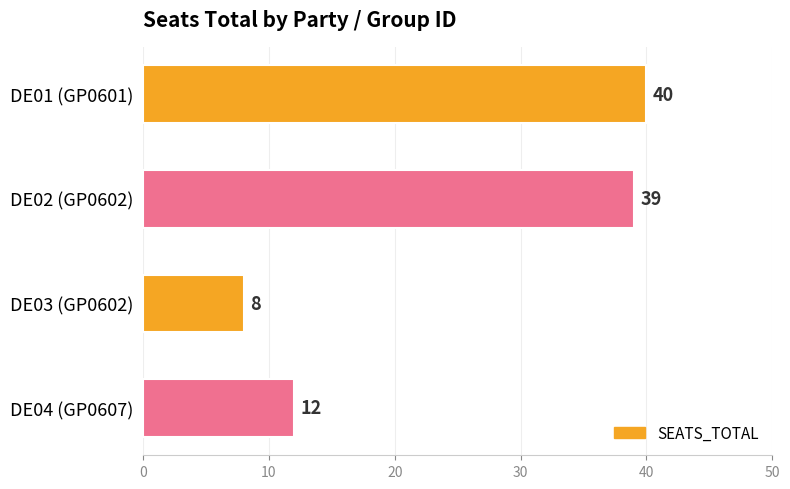

What is the label of the 2nd bar from the top?

DE02 (GP0602)